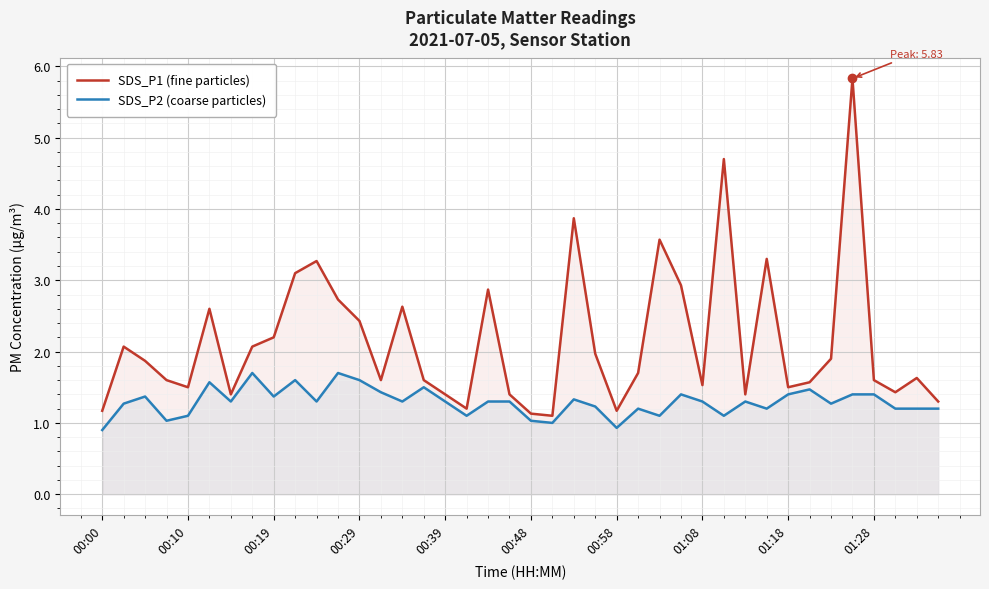

List the series in order of their peak value, highest first.

SDS_P1 (fine particles), SDS_P2 (coarse particles)